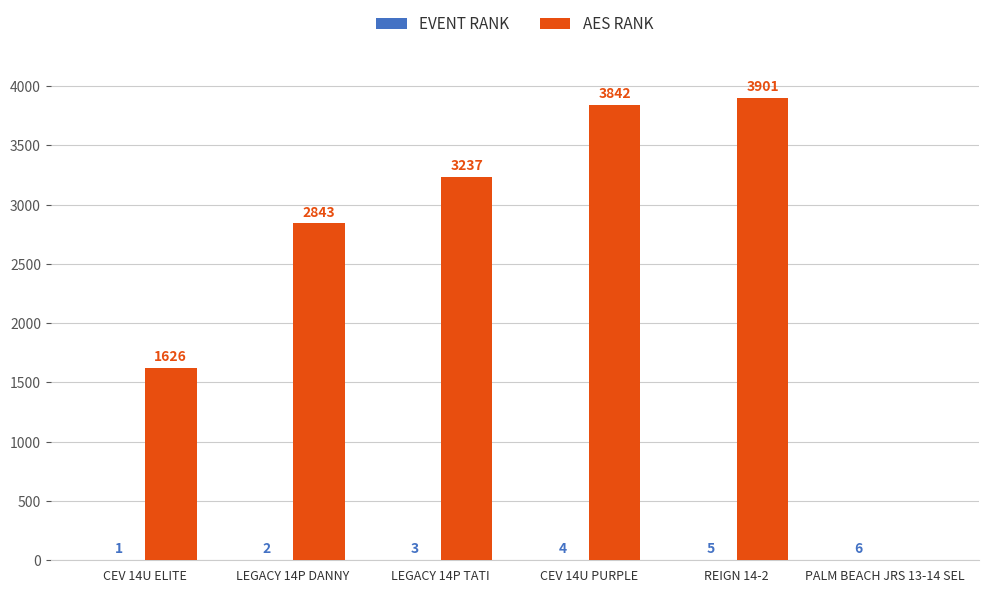

Where is AES RANK nearest to the value 1950?

CEV 14U ELITE